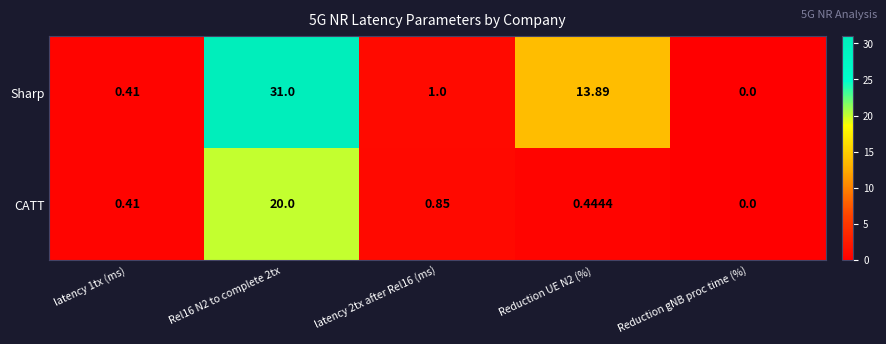

What is the greatest value displayed?

31.0